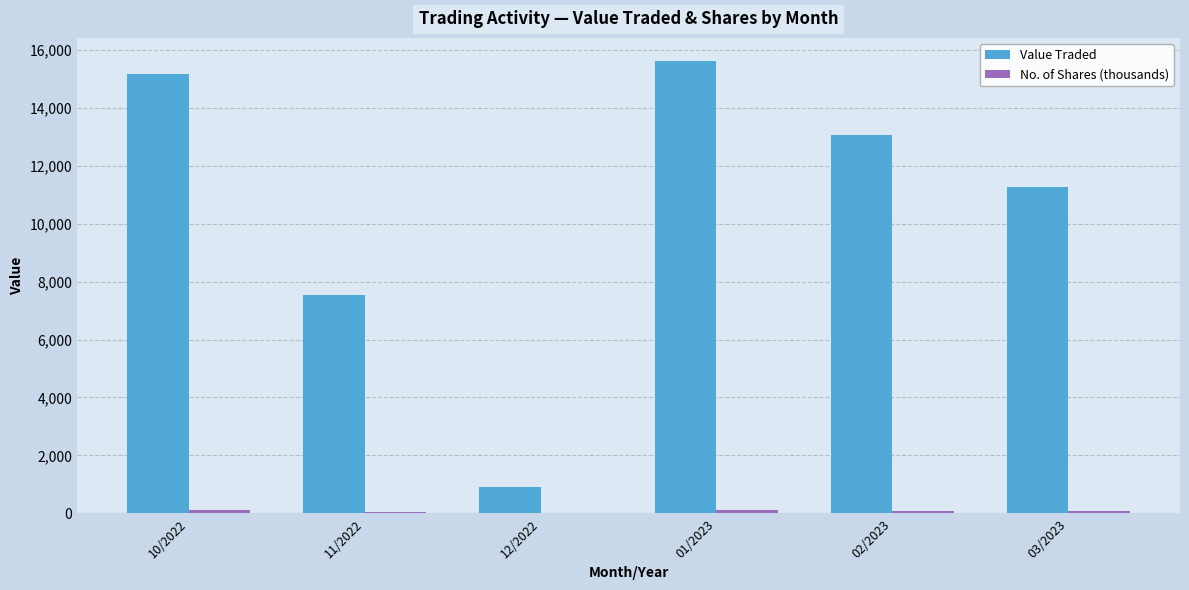

Which series has the largest total across all categories?

Value Traded